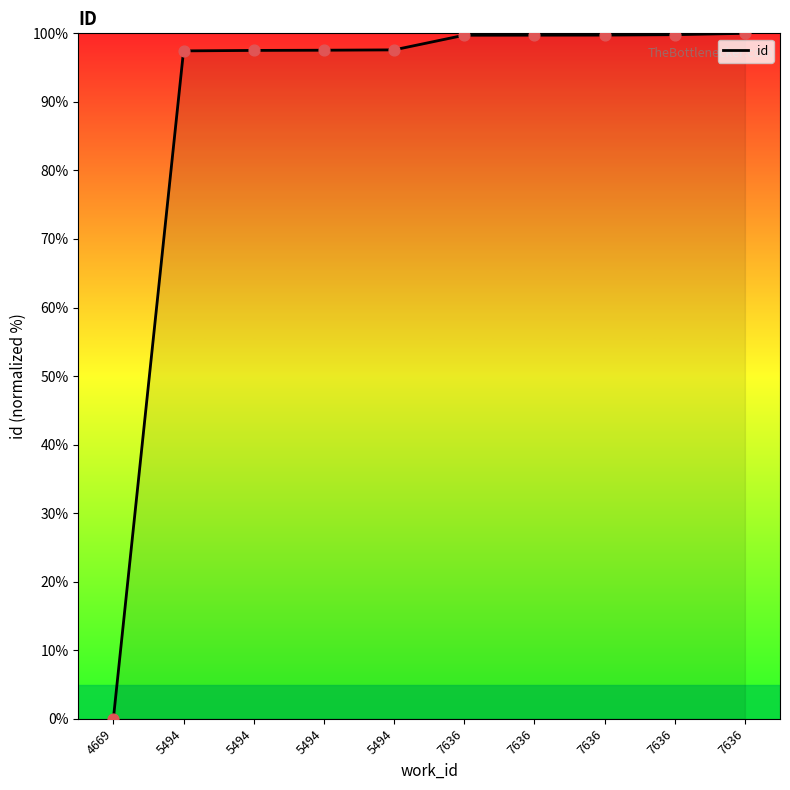

What is the change in value from 4669 to 5494?

+97.4